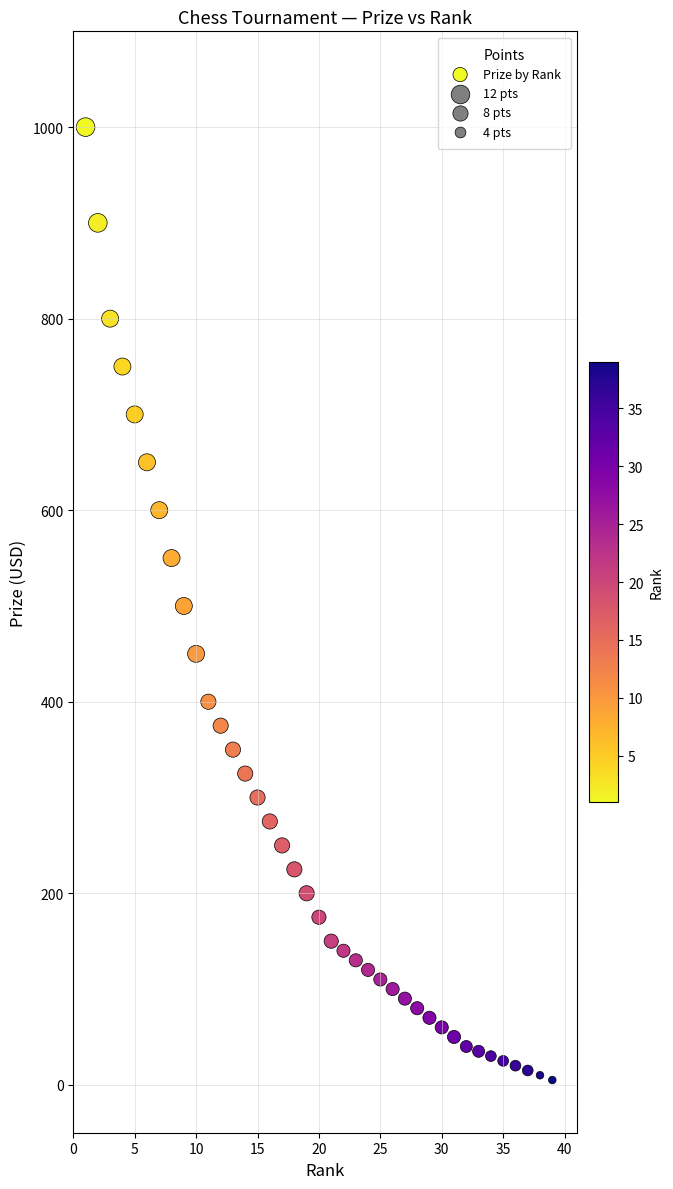

What is the range of X values (max minus min)?

38